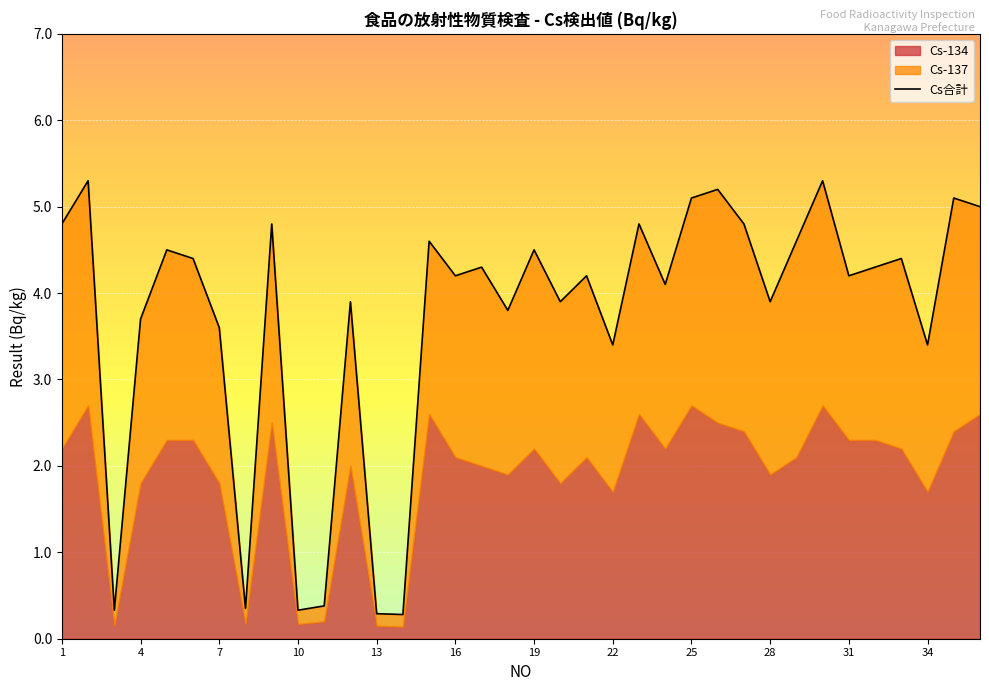

How many lines are shown in the chart?

1